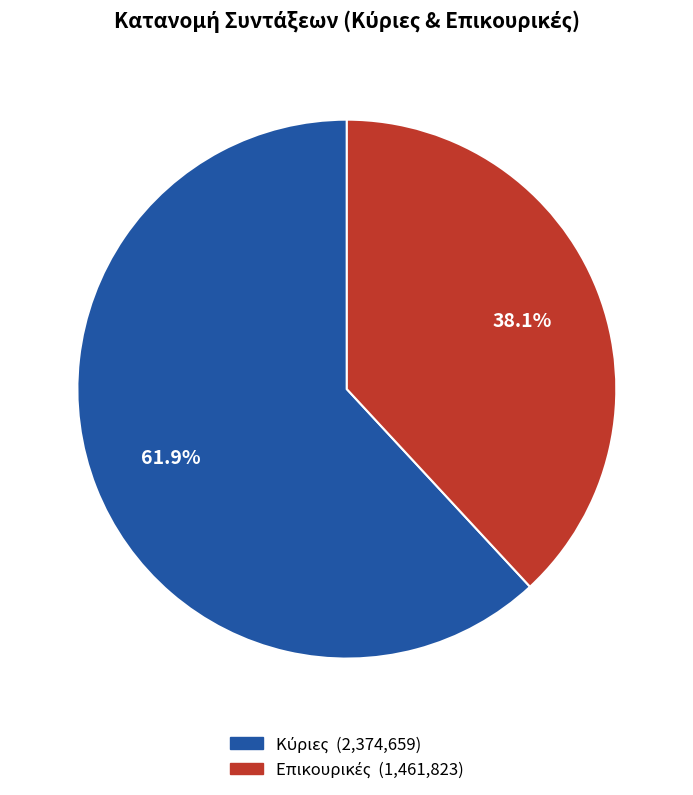

To the nearest percent, what is the average slice percentage?

50%